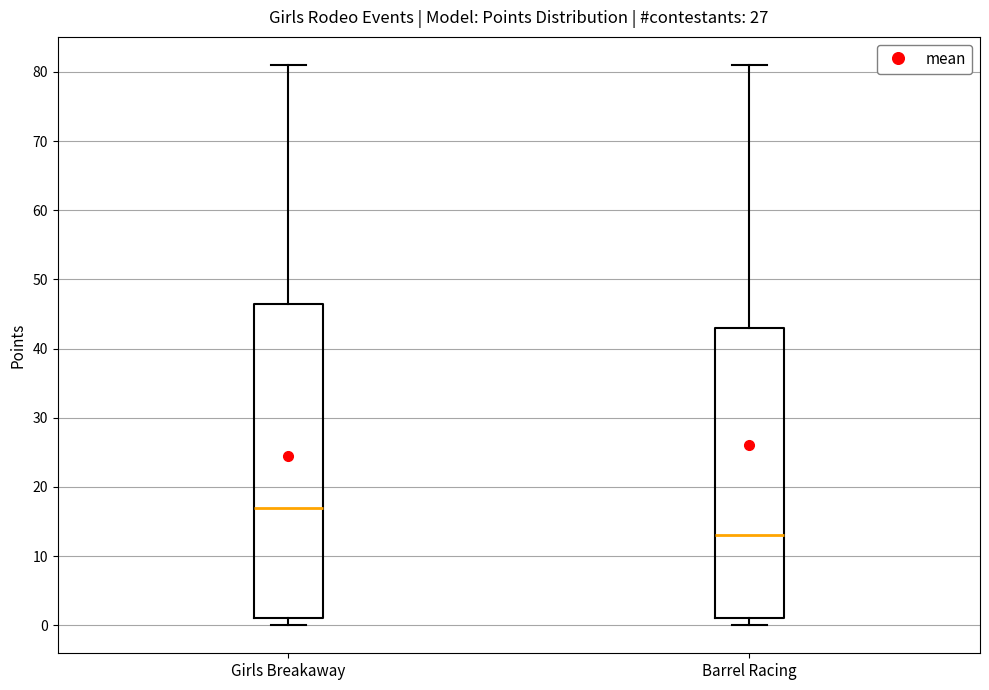

Reading left to right, transcribe this box plot: for each box, give where its median line is, the range the box spans, and where its two whiskers end, as read against the y-axis. The values are not printed on the chart, so give them approximately, as read against the axis.

Girls Breakaway: median 17, box 1 to 47, whiskers 0 to 81
Barrel Racing: median 13, box 1 to 43, whiskers 0 to 81